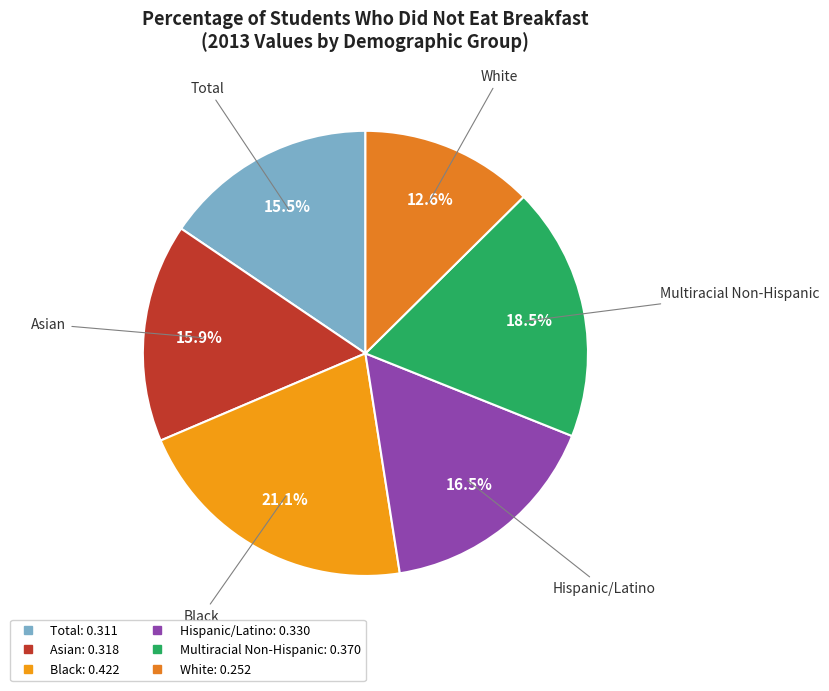

To the nearest percent, what is the combined percentage of Hispanic/Latino and White?

29%